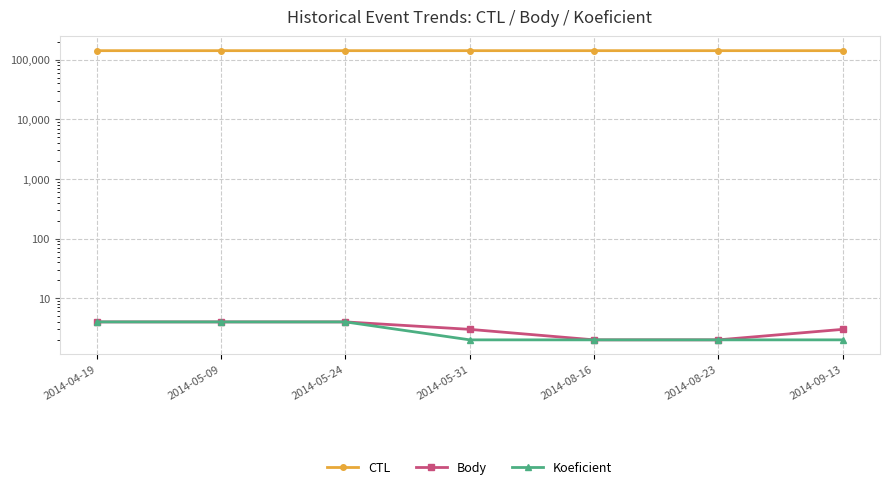

Which series has the largest range (max minus min)?

CTL